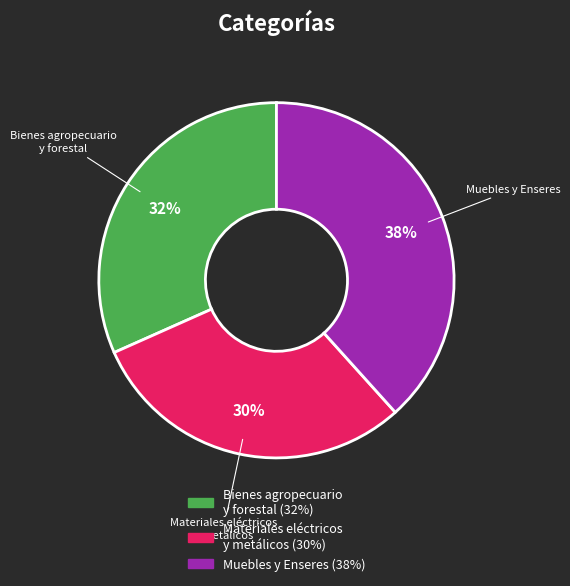

Does any single category account for the majority?

No